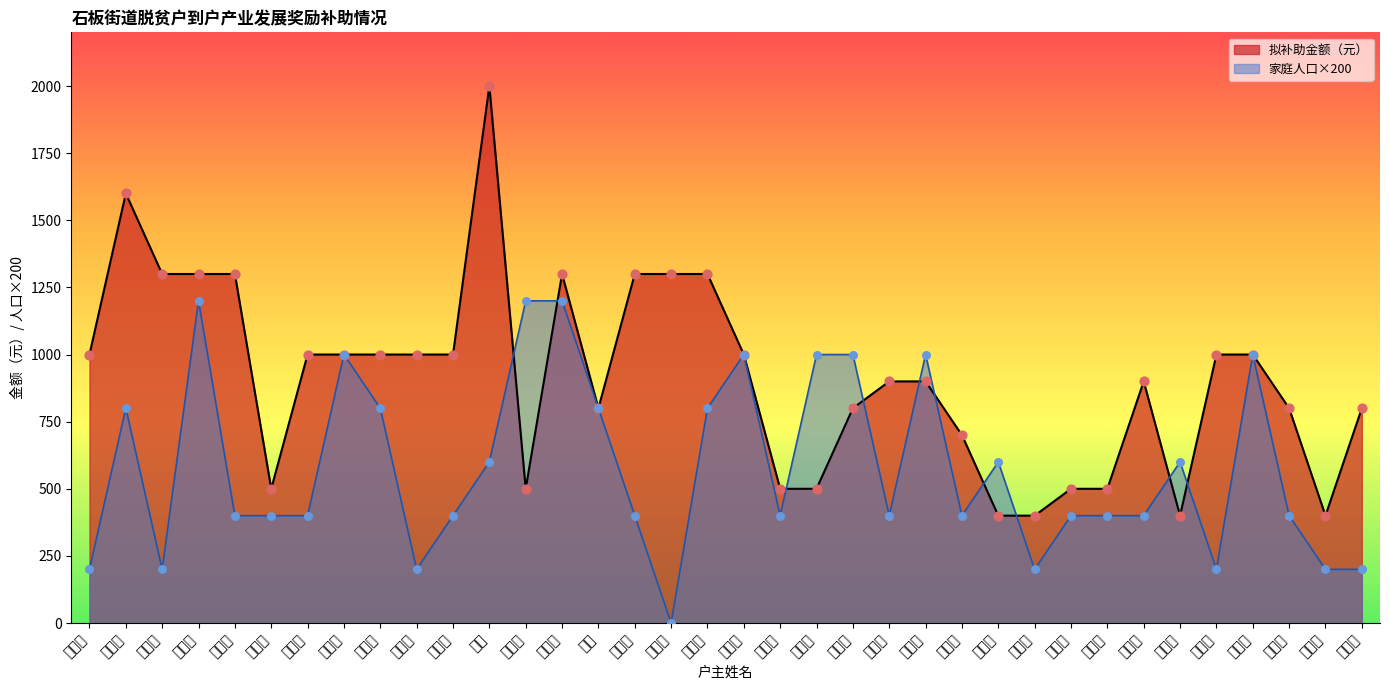

Which series contains the highest Y value?

拟补助金额（元）